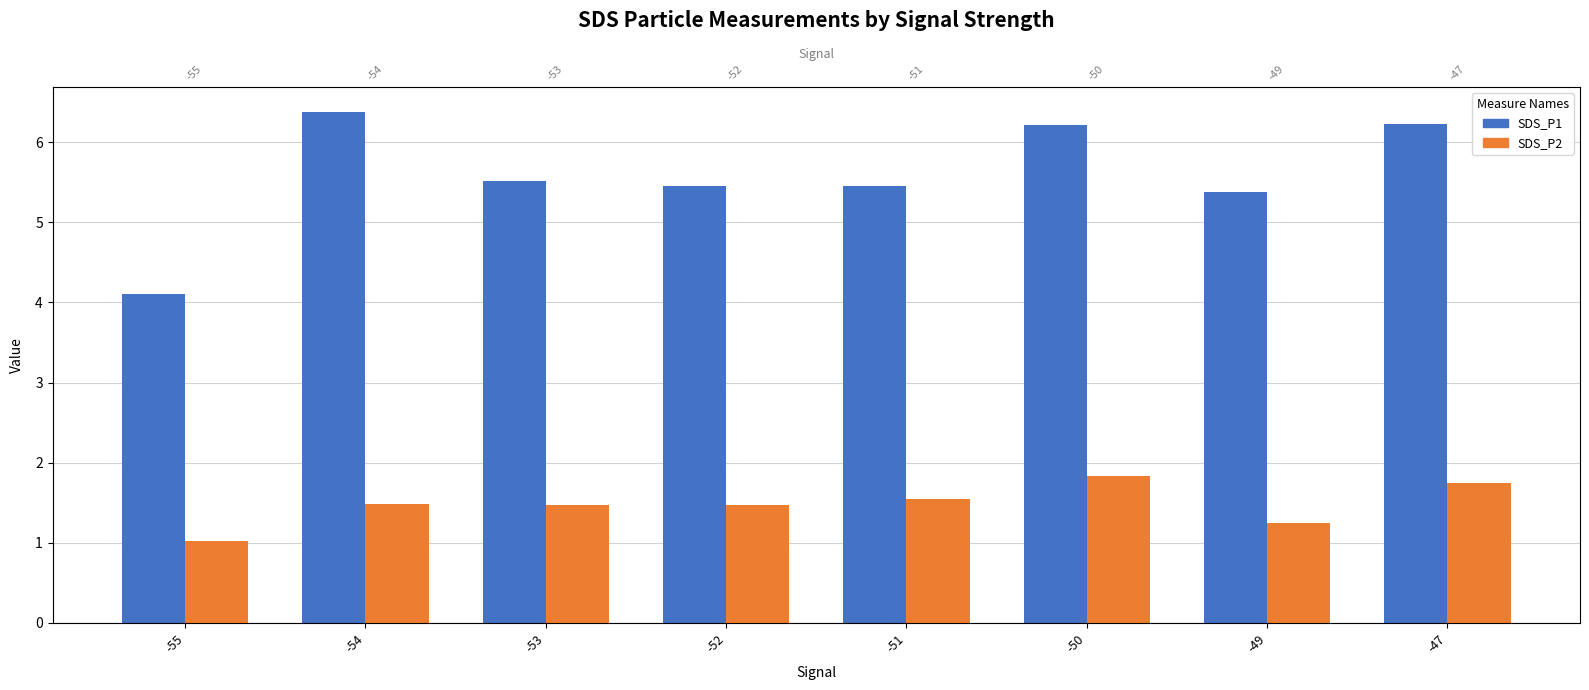

What is the total value across all series at -53?

7.0